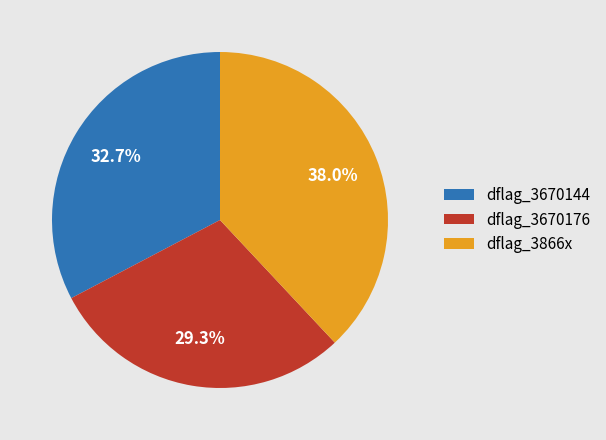

How many slices are in this pie chart?

3